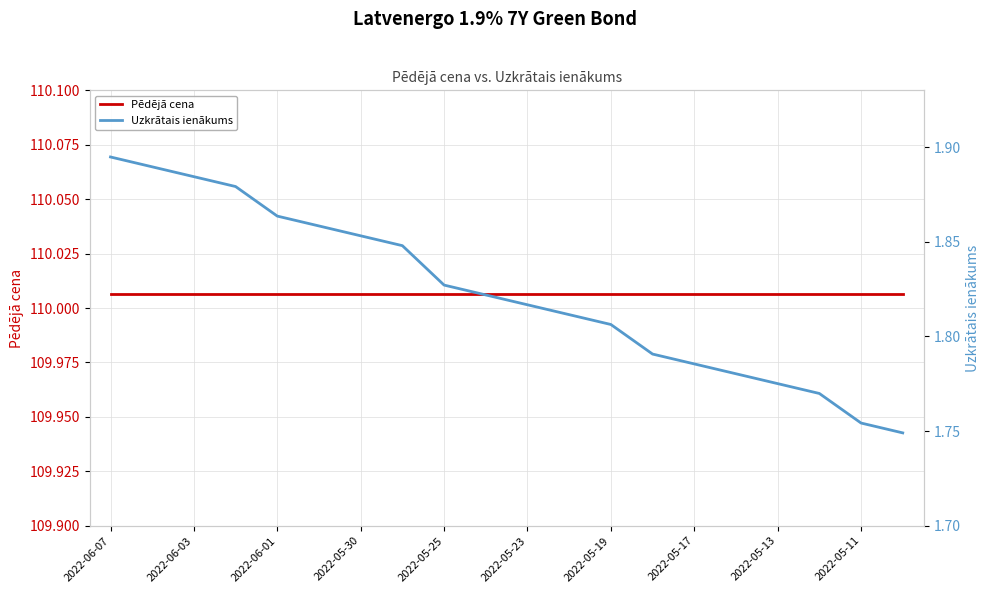

What is the sum of all Pēdējā cena values?

2200.1